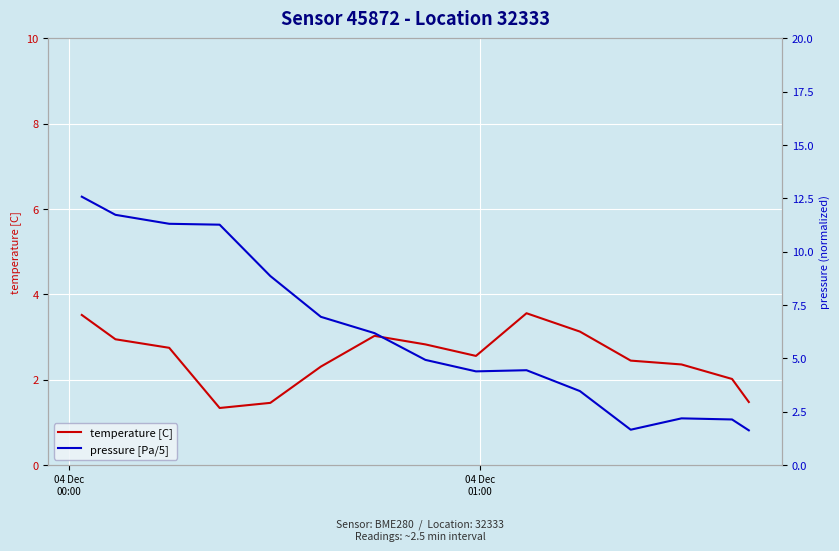

How many lines are shown in the chart?

2